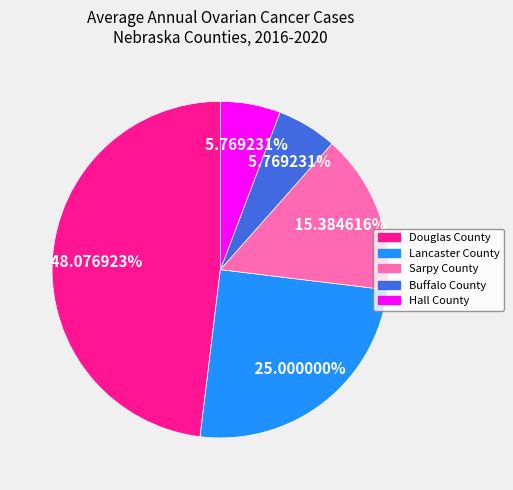

To the nearest percent, what is the average slice percentage?

20%